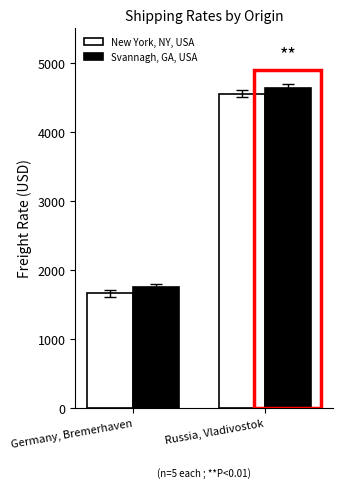

What is the difference between the Svannagh, GA, USA values at Germany, Bremerhaven and Russia, Vladivostok?

2890